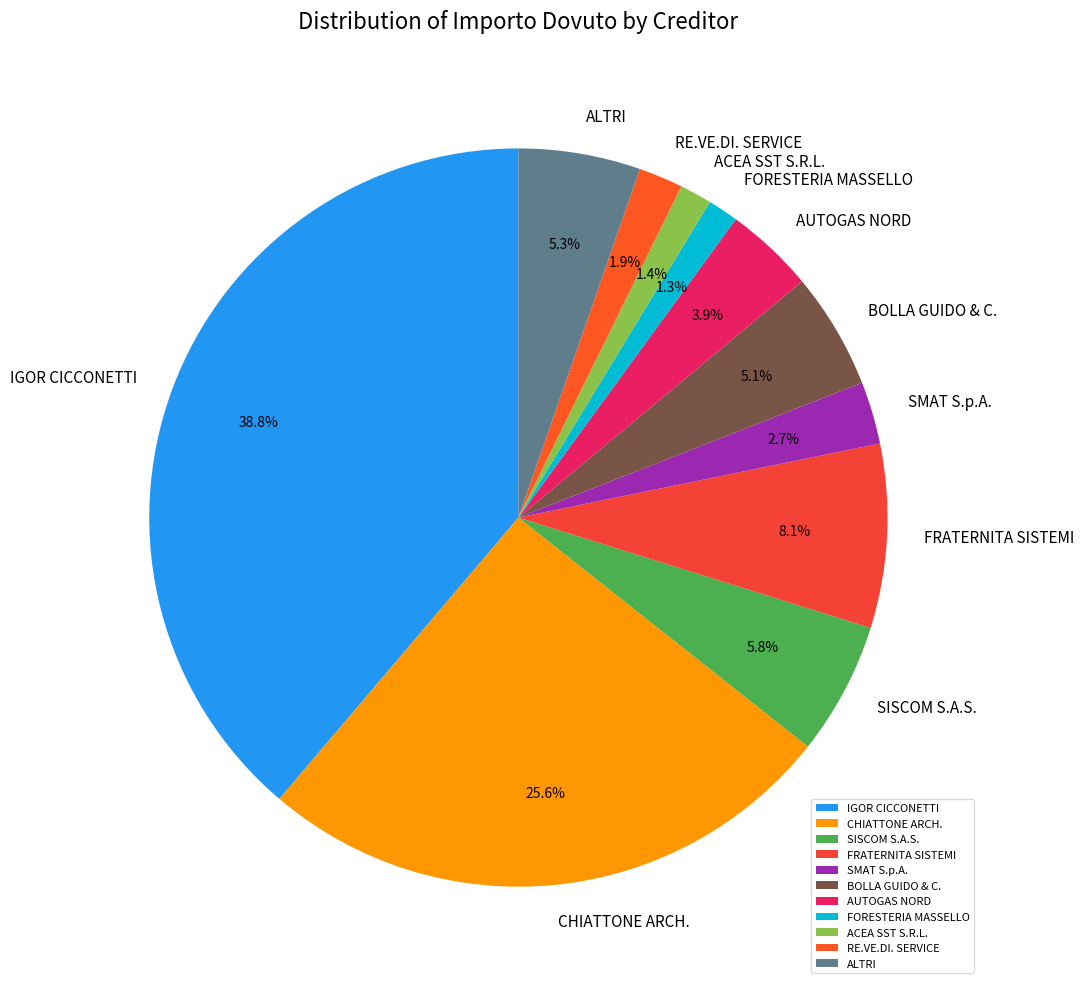

What is the largest slice in the pie chart?

IGOR CICCONETTI